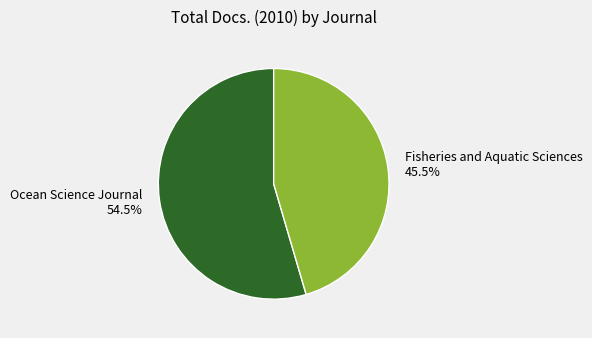

What is the total percentage of Ocean Science Journal and Fisheries and Aquatic Sciences?

100.0%